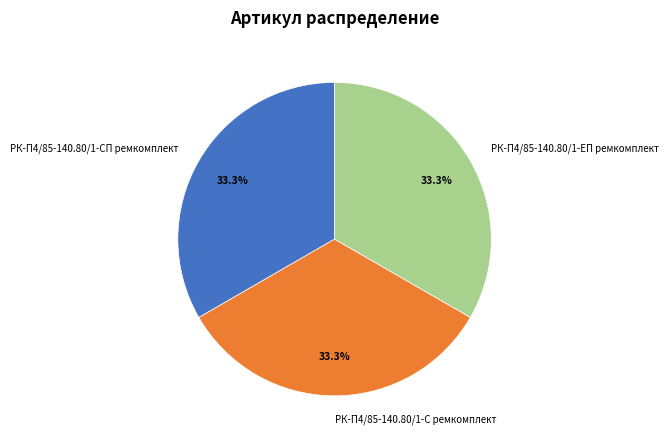

Is РК-П4/85-140.80/1-С ремкомплект the majority of the pie?

No